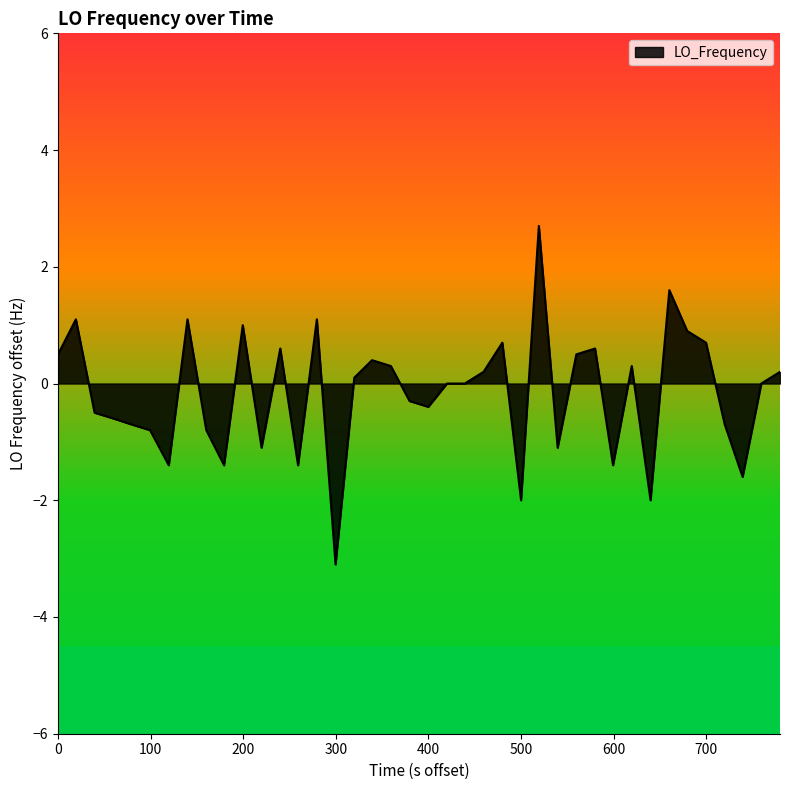

What is the minimum value shown in the chart?

-3.1